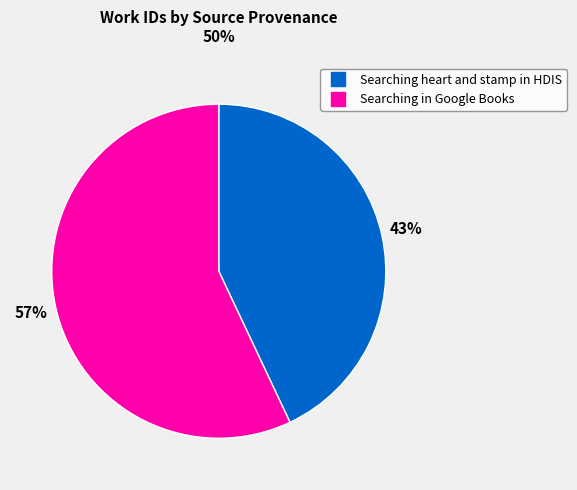

Is it true that Searching in Google Books is 65% of the pie?

False